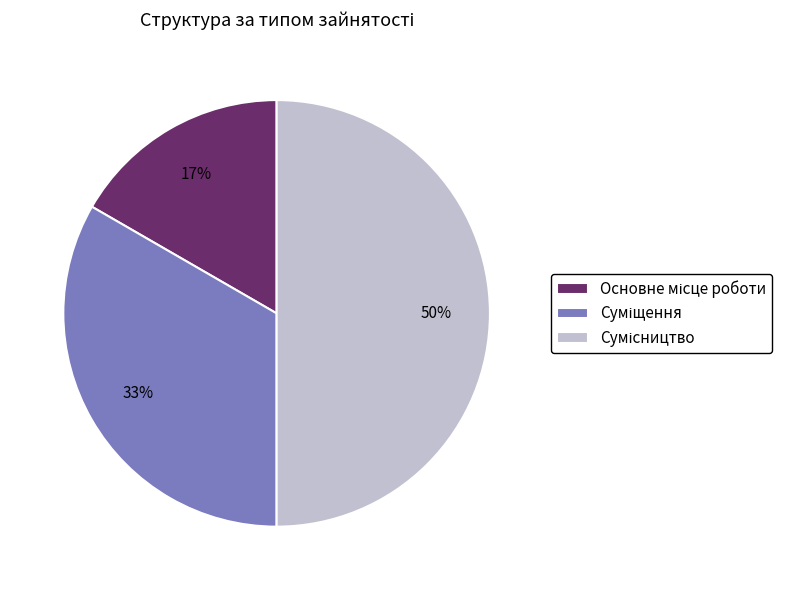

To the nearest percent, what is the average slice percentage?

33%